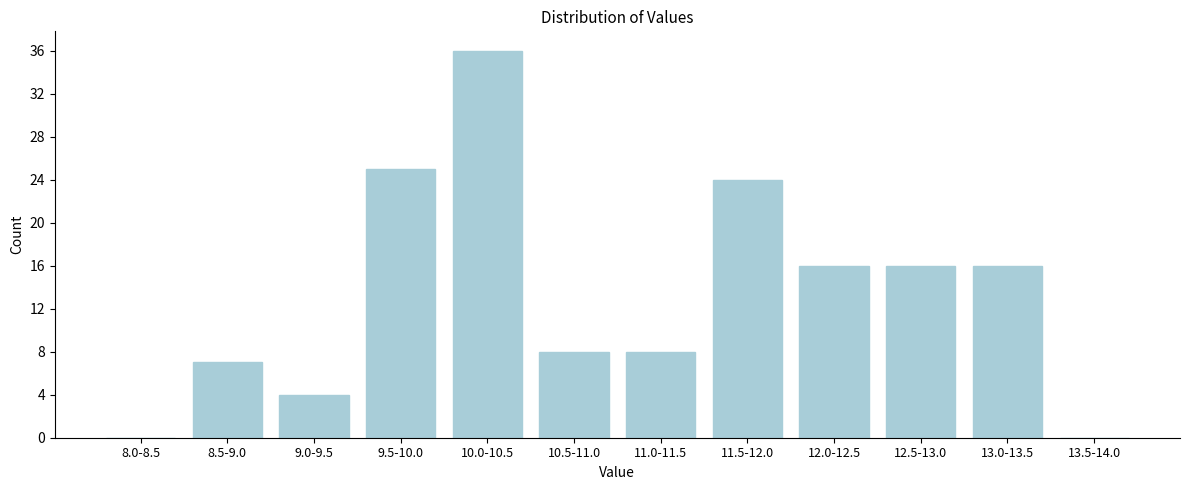

Reading left to right, extract all data points from this chart.

8.0-8.5=0	8.5-9.0=7	9.0-9.5=4	9.5-10.0=25	10.0-10.5=36	10.5-11.0=8	11.0-11.5=8	11.5-12.0=24	12.0-12.5=16	12.5-13.0=16	13.0-13.5=16	13.5-14.0=0